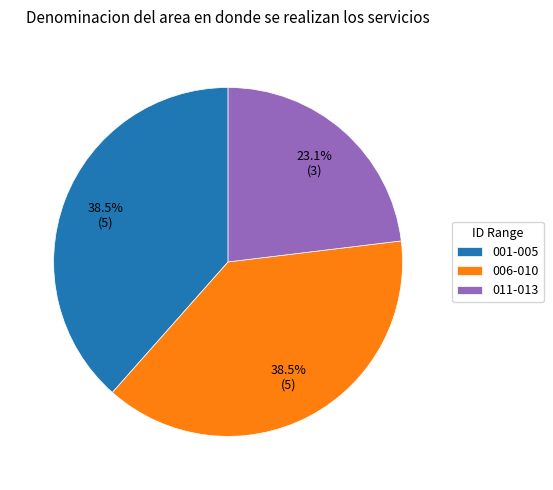

Does 011-013 represent more than half of the total?

No